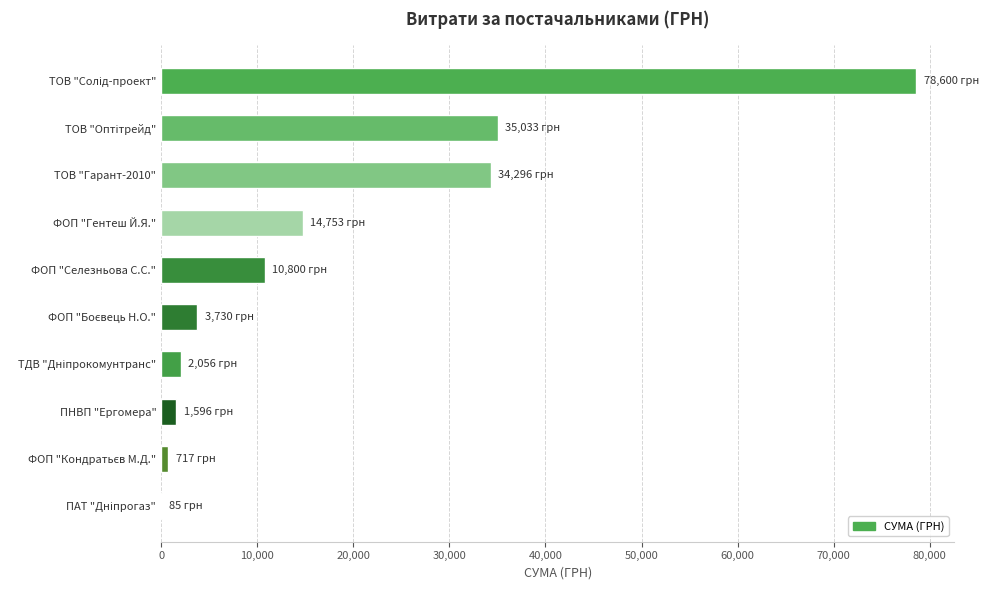

The value at ТОВ "Гарант-2010" is 18105.6. True or false?

False